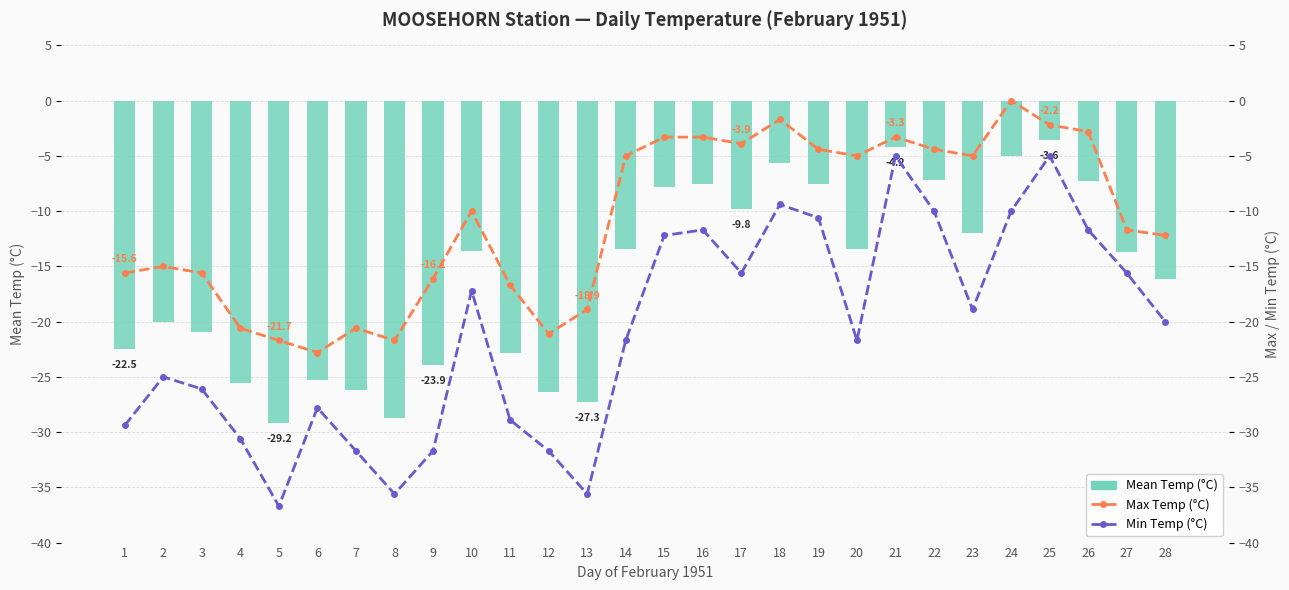

True or false: Min Temp (°C) has a value of -28.2 at 23.

False